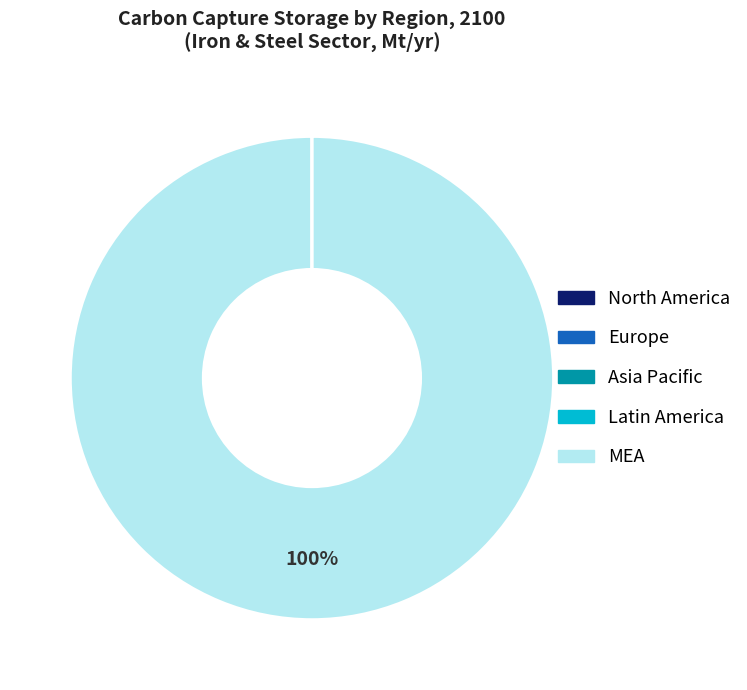

To the nearest percent, what is the difference between the largest and smallest slice percentages?

100%